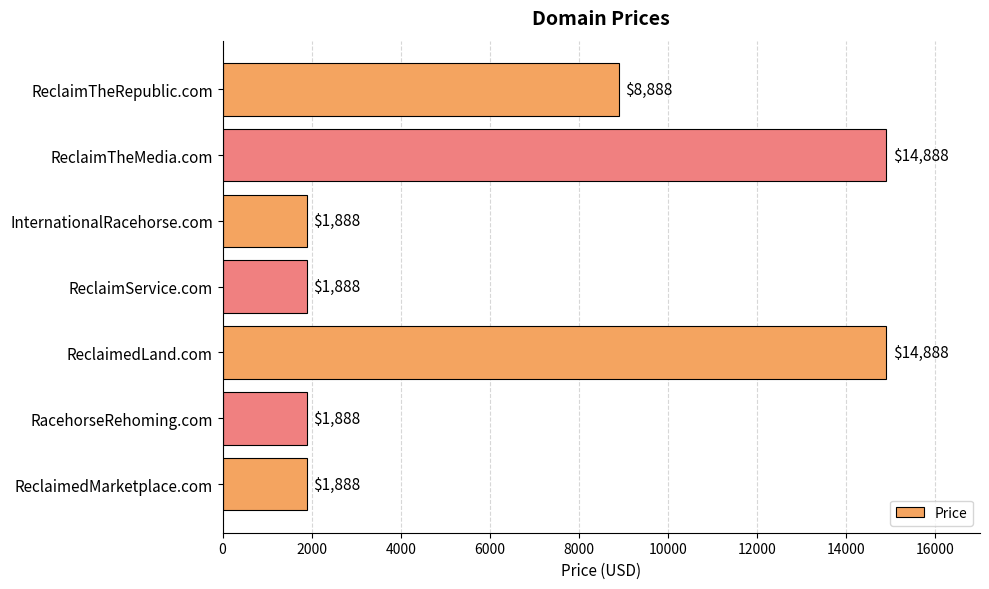

True or false: the data shows 20449 at ReclaimTheMedia.com.

False